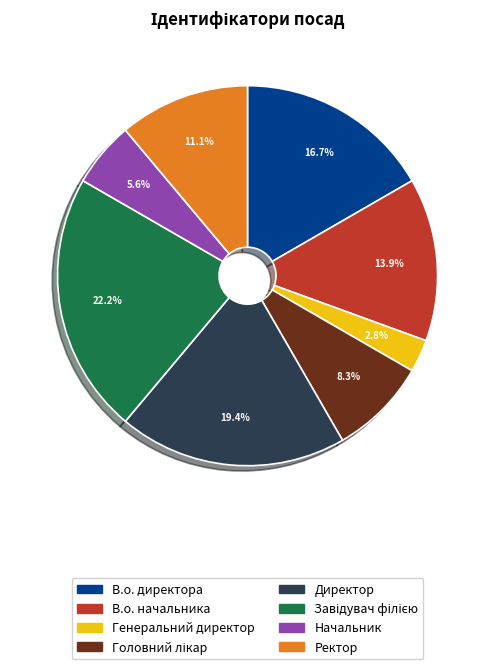

Which has a higher value, Директор or В.о. директора?

Директор